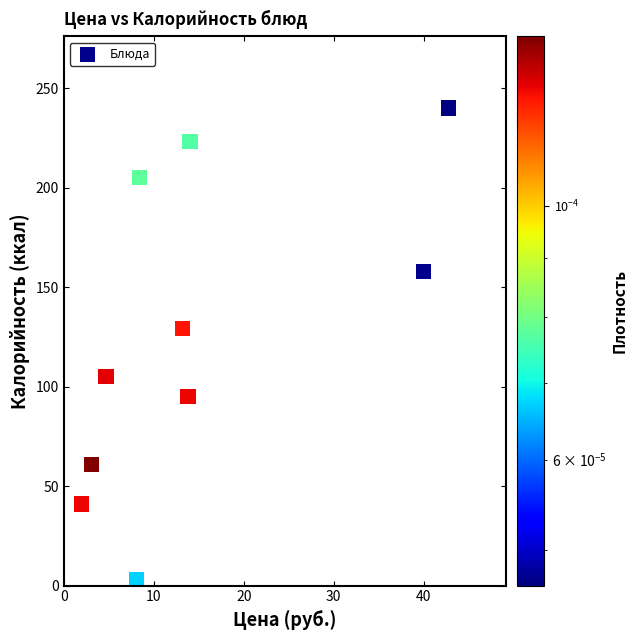

What is the range of Y values (max minus min)?

237